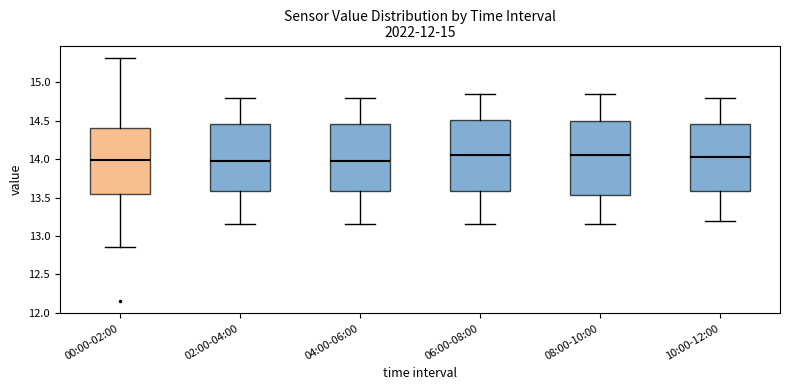

Reading left to right, read every box against the y-axis: the position of its median line, the range the box covers, and the ends of its whiskers. The values are not printed on the chart, so give them approximately, as read against the axis.

00:00-02:00: median 14.00, box 13.55 to 14.40, whiskers 12.85 to 15.30
02:00-04:00: median 14.00, box 13.60 to 14.45, whiskers 13.15 to 14.80
04:00-06:00: median 14.00, box 13.60 to 14.45, whiskers 13.15 to 14.80
06:00-08:00: median 14.05, box 13.60 to 14.50, whiskers 13.15 to 14.85
08:00-10:00: median 14.05, box 13.55 to 14.50, whiskers 13.15 to 14.85
10:00-12:00: median 14.05, box 13.60 to 14.45, whiskers 13.20 to 14.80